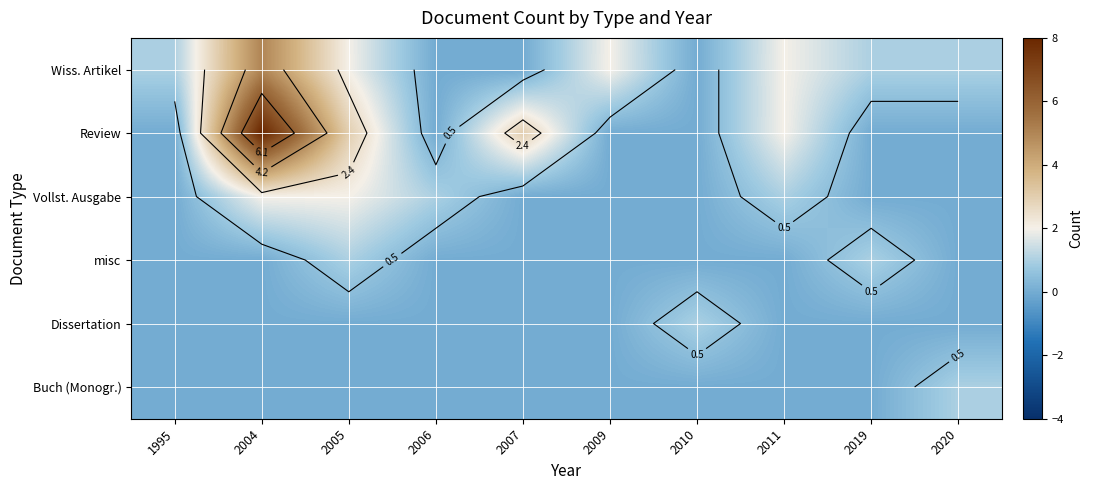

List the series in order of their peak value, highest first.

Review, Wiss. Artikel, Vollst. Ausgabe, misc, Dissertation, Buch (Monogr.)